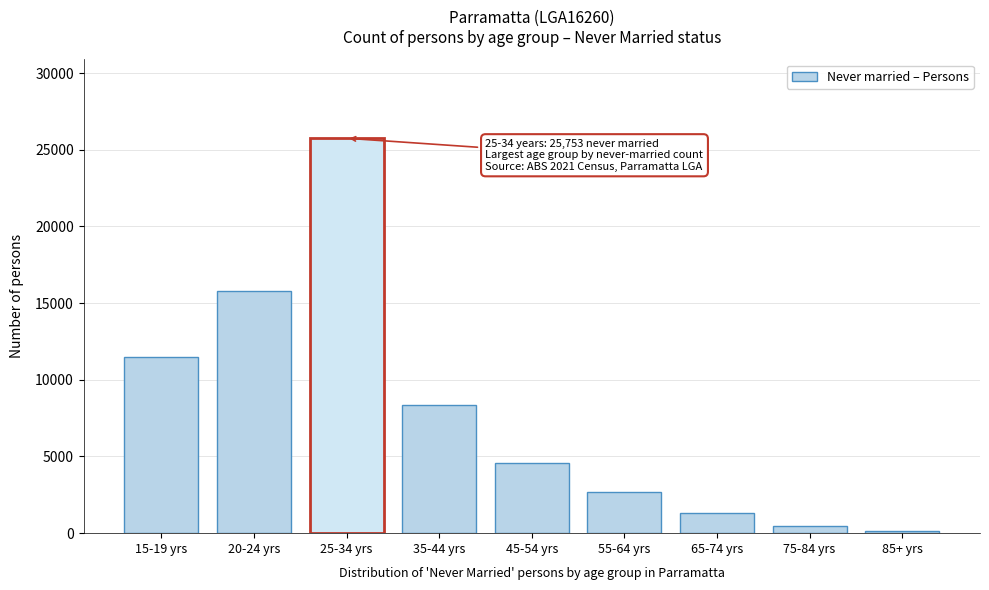

Reading right to left, extract all data points from this chart.

109	443	1306	2706	4558	8346	25753	15770	11510